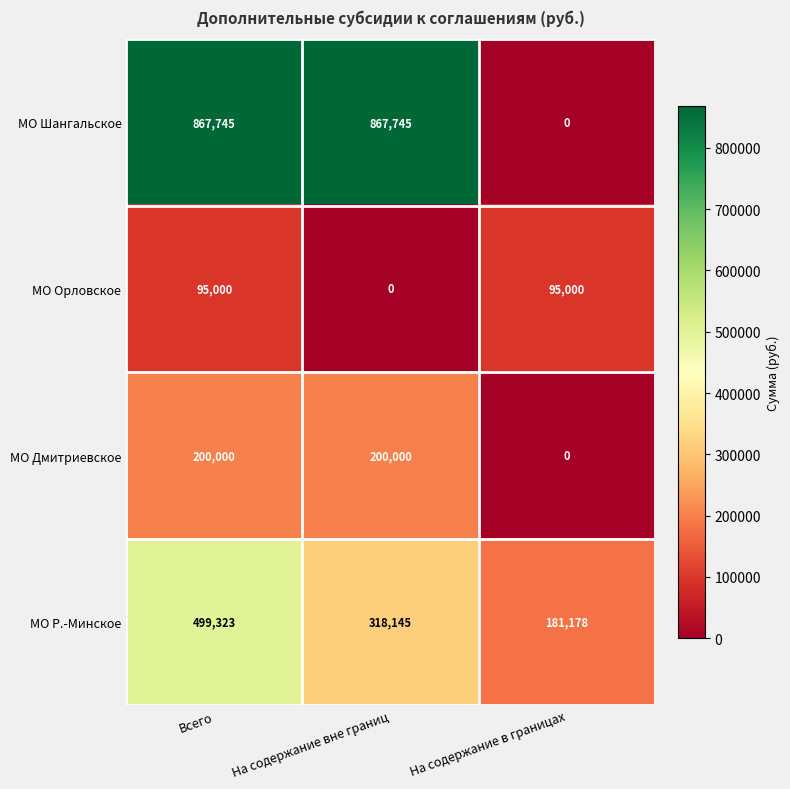

Which series has the largest range (max minus min)?

МО Шангальское